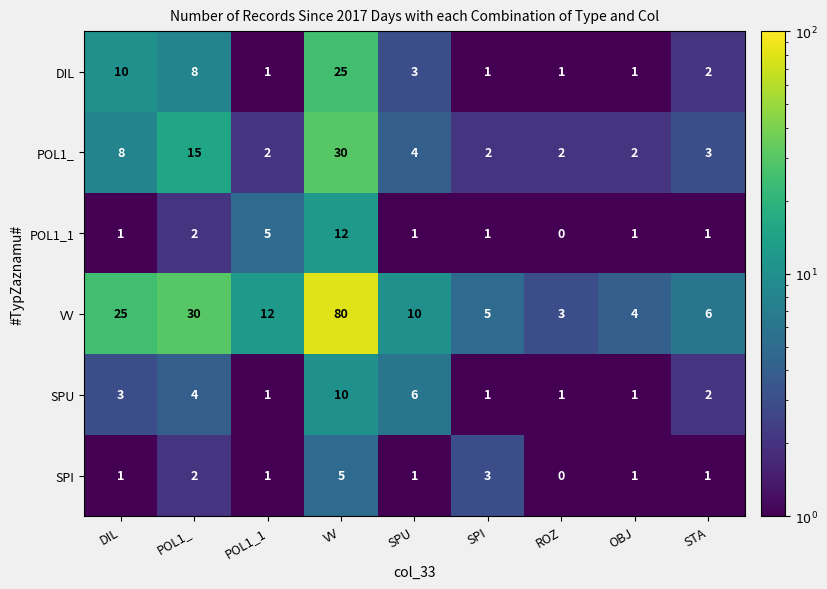

What is the total value across all series at STA?

15